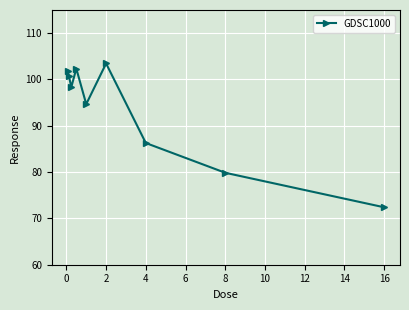

Count the number of values greater than 98.

5